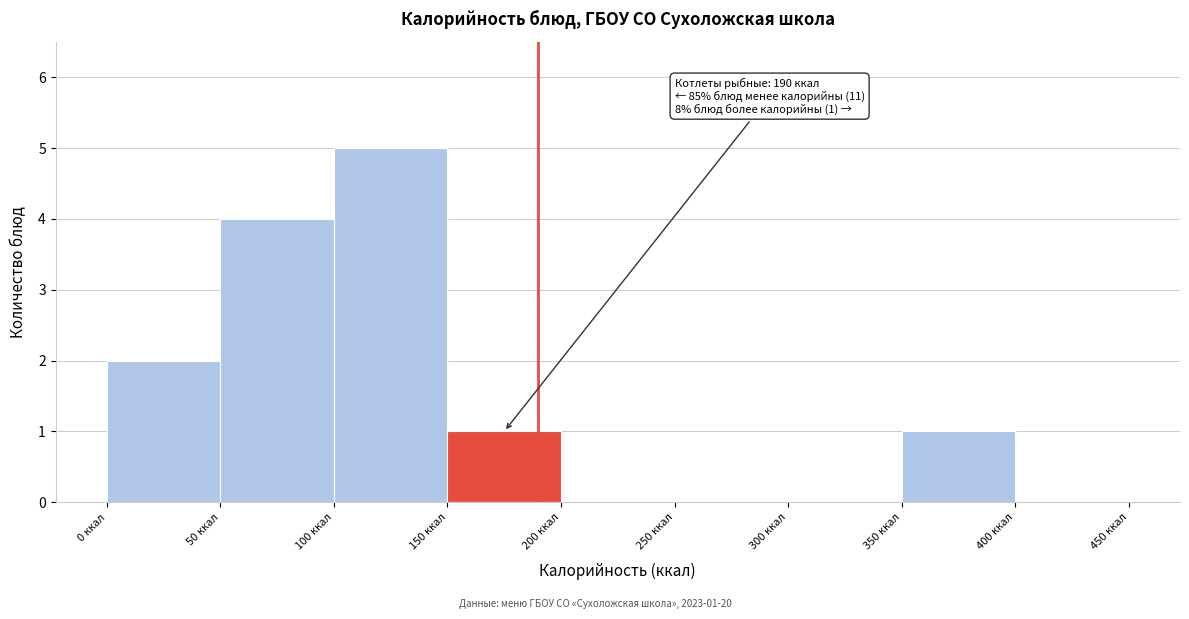

Over which range of the x-axis is the bar tallest?

100 to 150